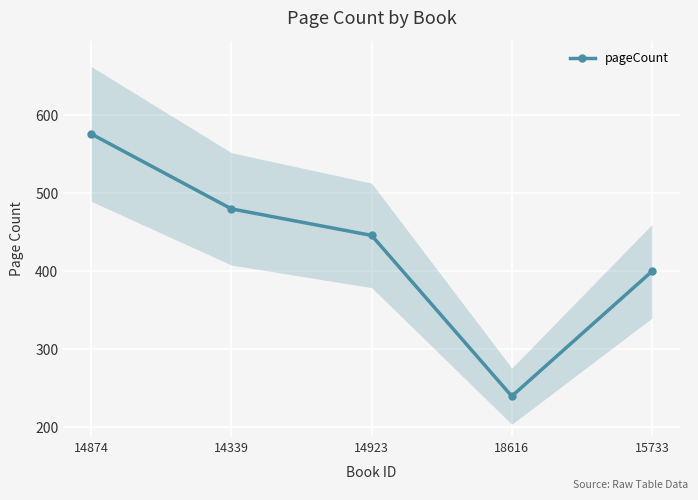

Rank the categories by value from lowest to highest.

18616, 15733, 14923, 14339, 14874